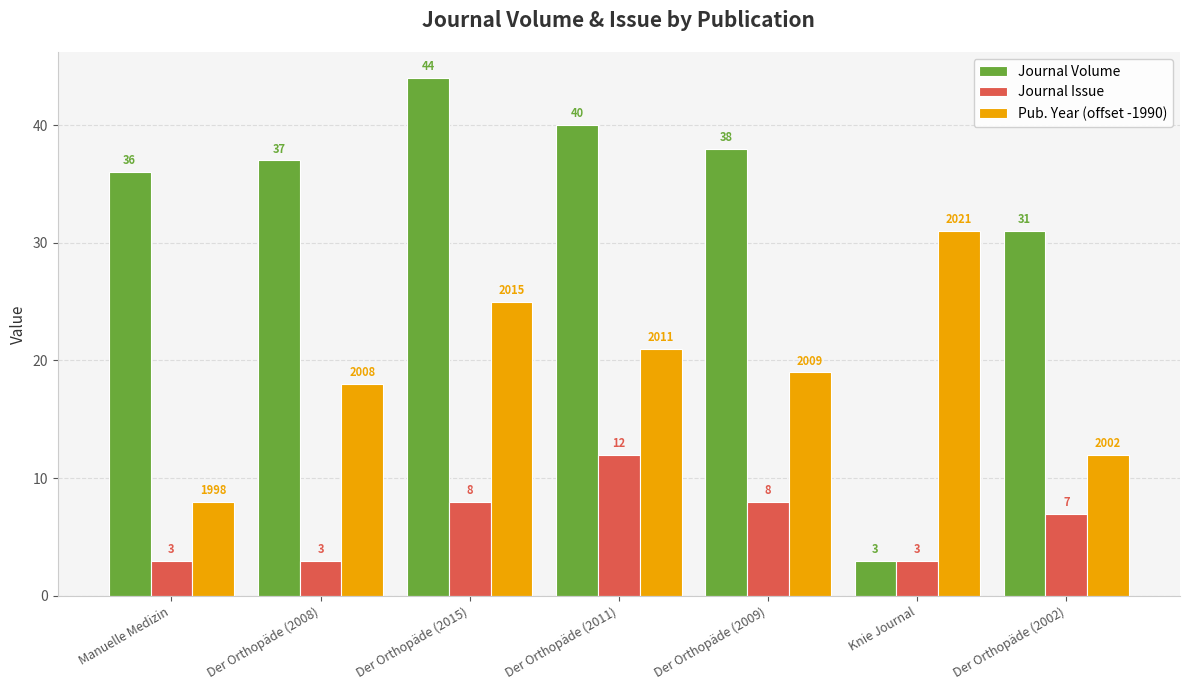

What is the maximum value for Pub. Year (offset -1990)?

31